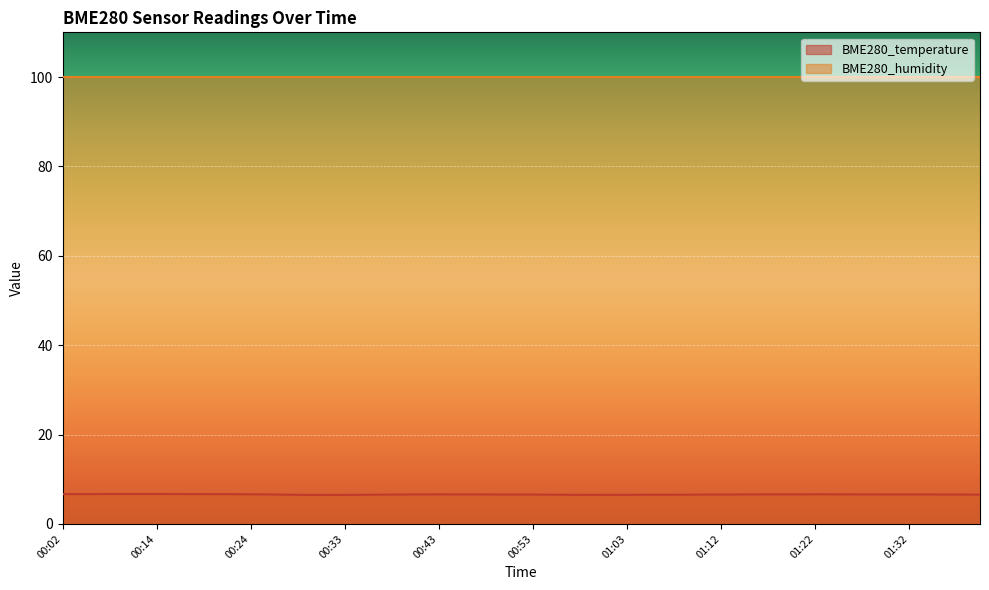

How many interior local valleys (lower than both neighbors) does the data have?

1